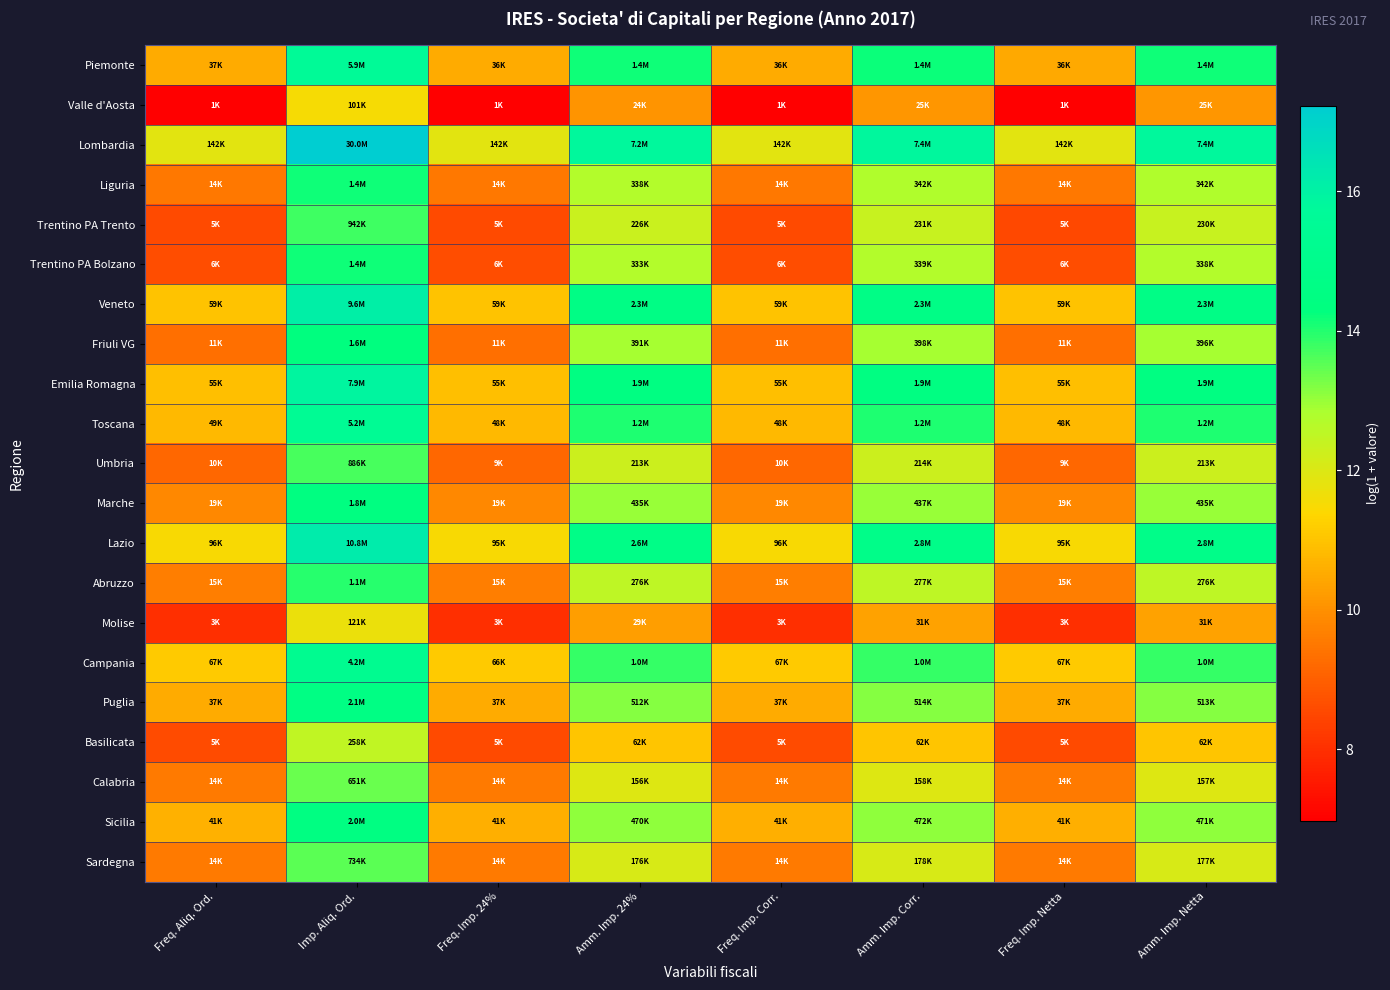

Rank the series at Imp. Aliq. Ord. from lowest to highest value.

Valle d'Aosta, Molise, Basilicata, Calabria, Sardegna, Umbria, Trentino PA Trento, Abruzzo, Trentino PA Bolzano, Liguria, Friuli VG, Marche, Sicilia, Puglia, Campania, Toscana, Piemonte, Emilia Romagna, Veneto, Lazio, Lombardia